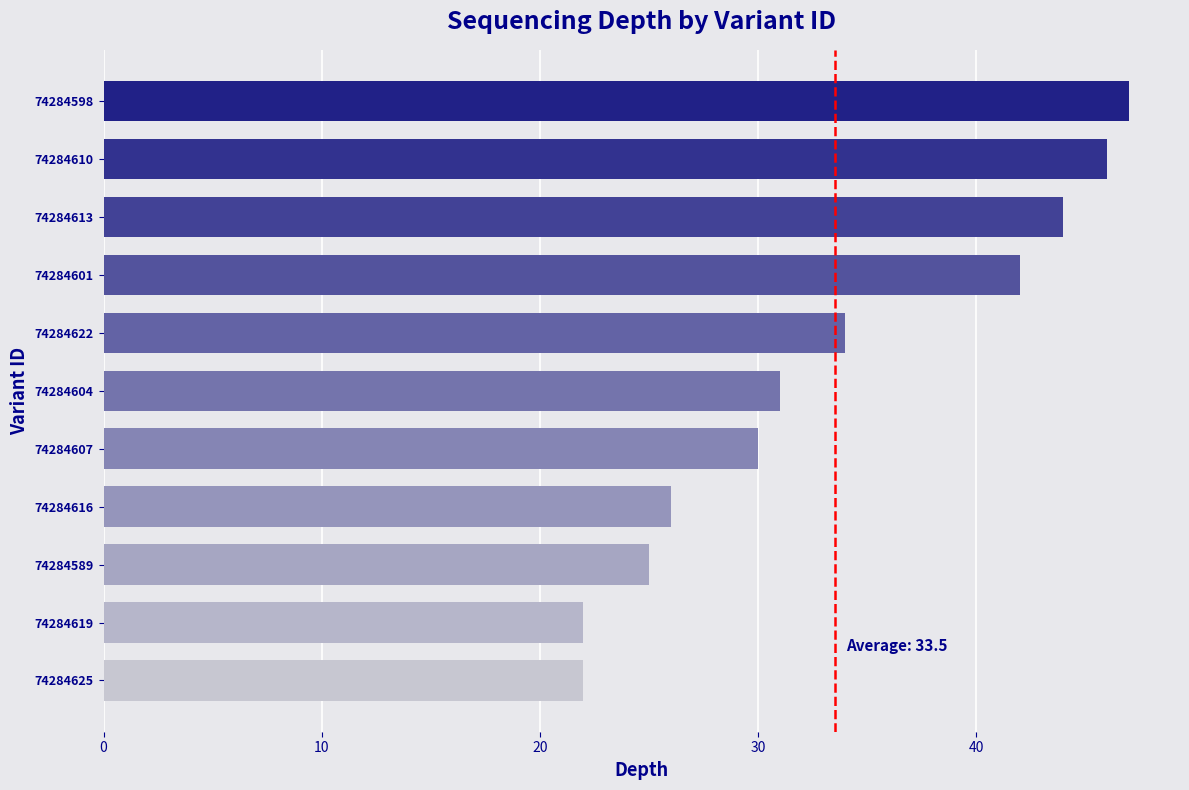

What is the sum of the values at 74284607 and 74284589?

55